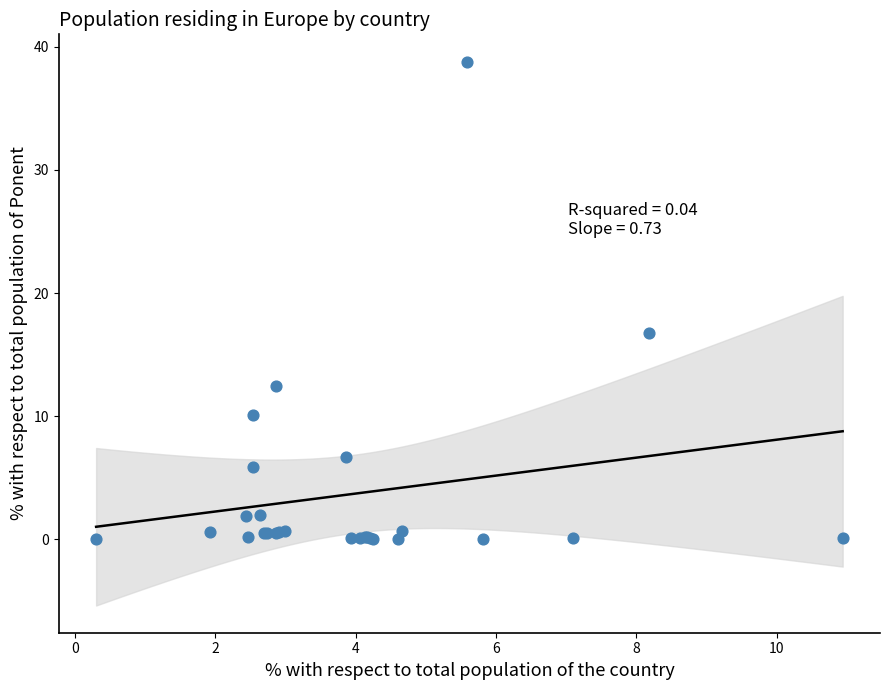

What Y value in the scatter plot is closest to 19?

16.7